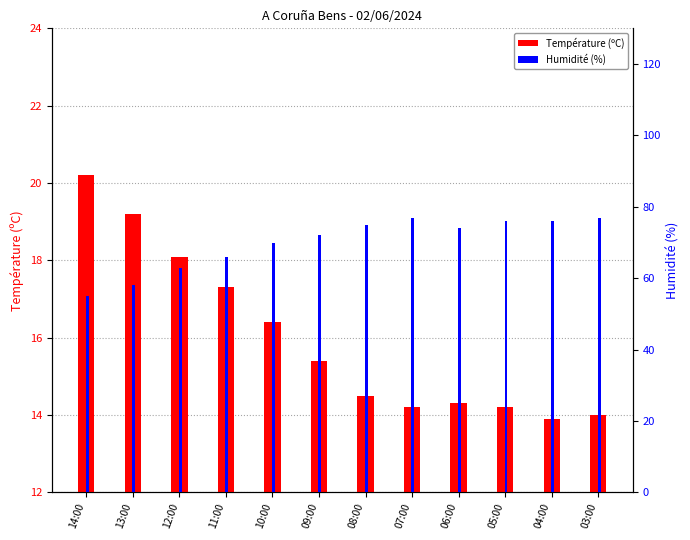

What is the average value of the Température (ºC) series?

16.0